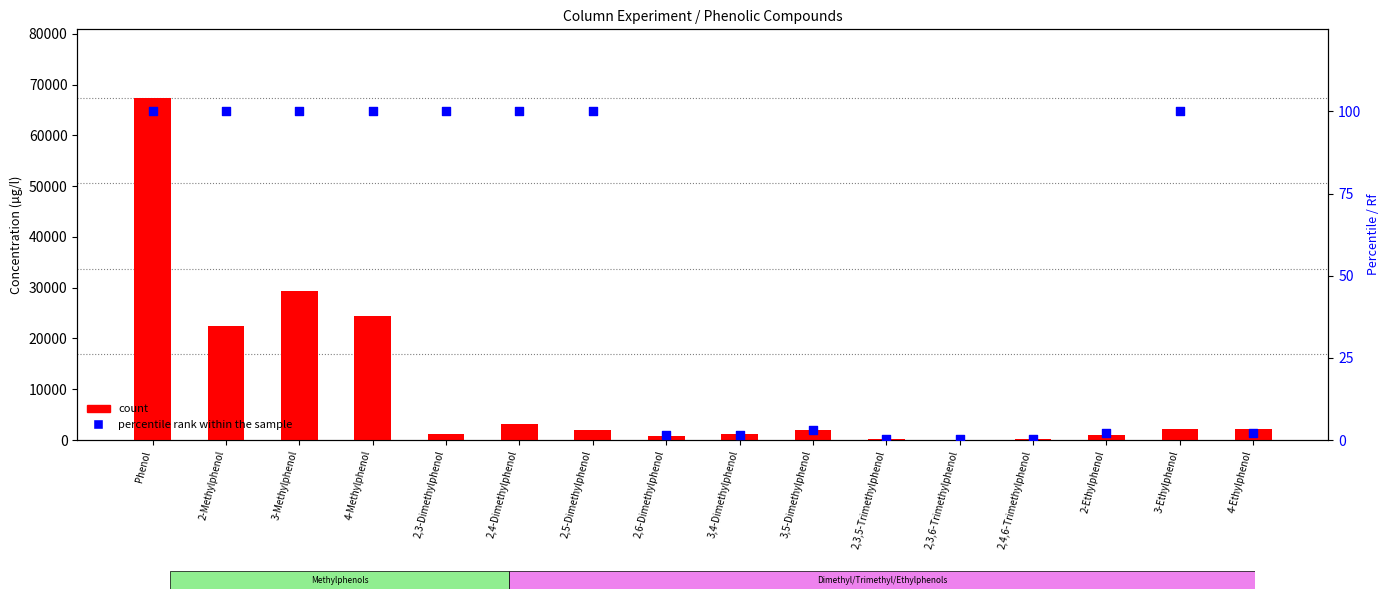

What are all the series names shown in the legend?

count, percentile rank within the sample